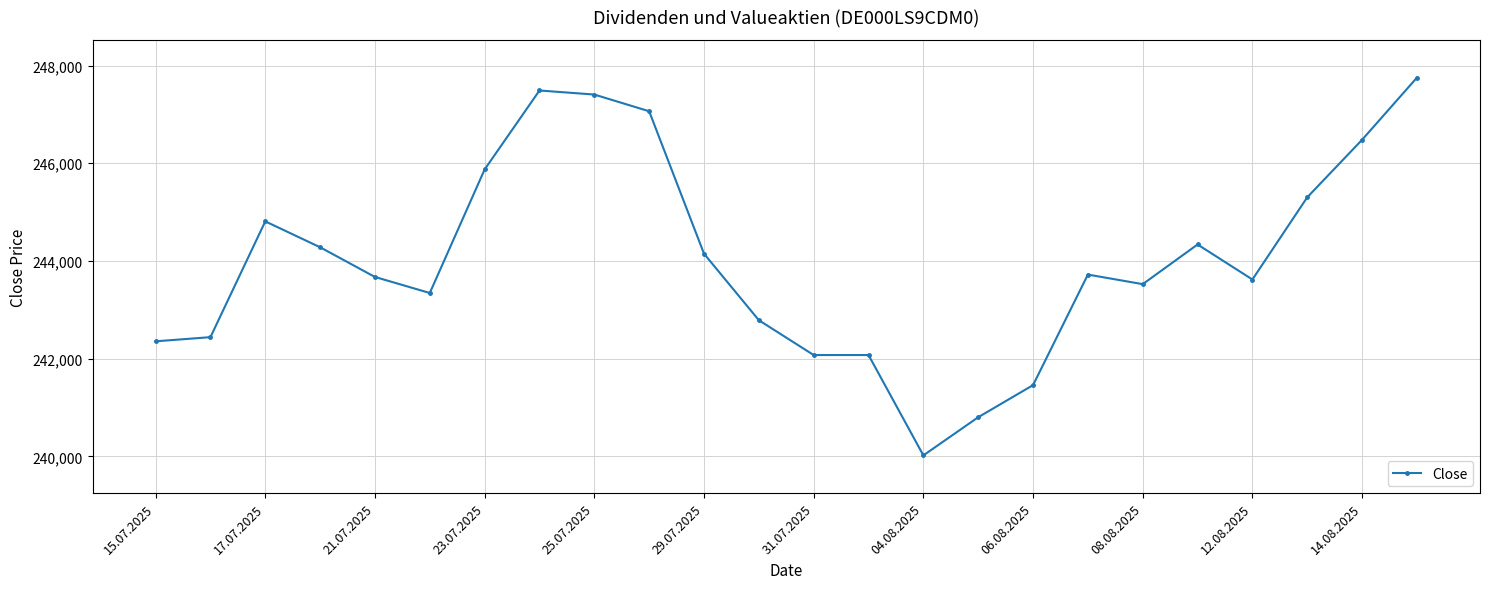

Reading left to right, what are all the values shown in this chart?

242356	242441	244811	244281	243673	243345	245874	247490	247407	247065	244149	242788	242075	242075	240021	240802	241459	243722	243526	244338	243621	245304	246481	247753